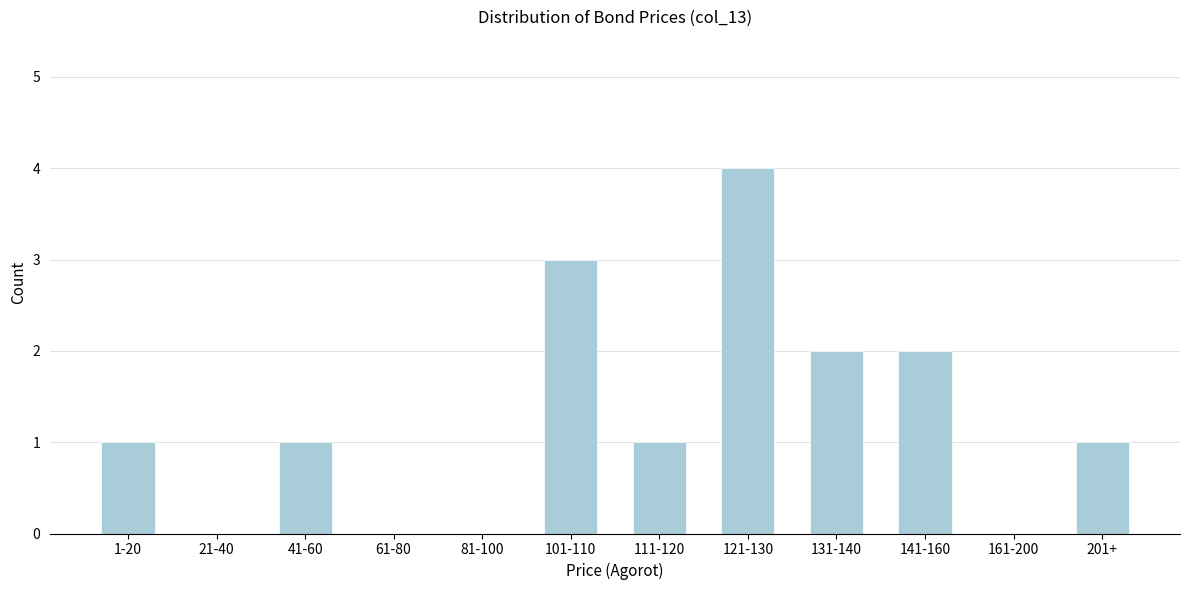

Reading left to right, transcribe all the data shown in this chart.

1-20=1	21-40=0	41-60=1	61-80=0	81-100=0	101-110=3	111-120=1	121-130=4	131-140=2	141-160=2	161-200=0	201+=1